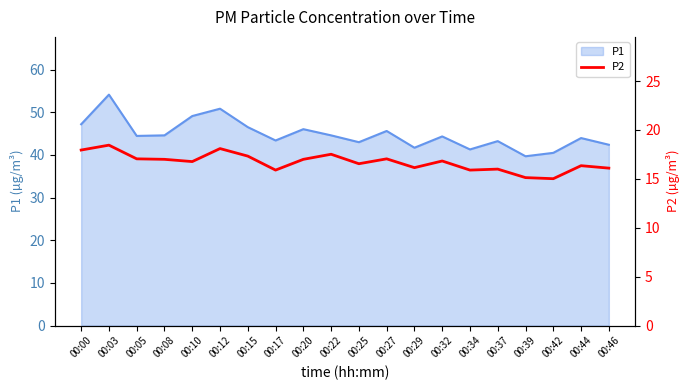

What is the difference between the maximum and minimum values?

3.4